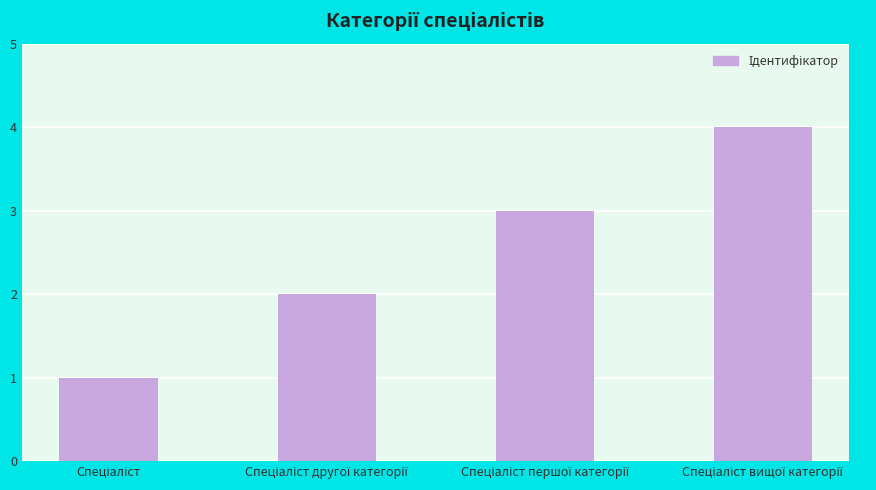

What is the maximum value shown in the chart?

4